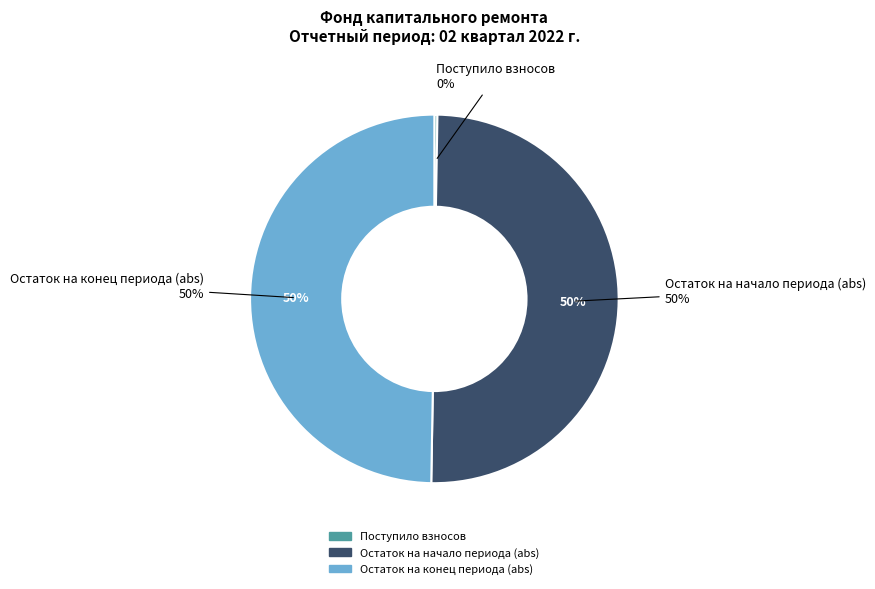

Count the number of slices in the pie.

2